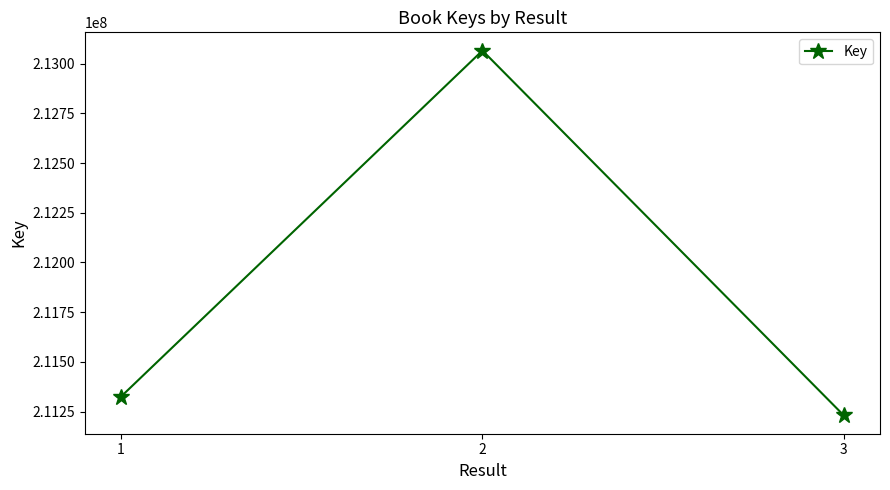

Reading left to right, transcribe all the data shown in this chart.

211325895	213065289	211230941